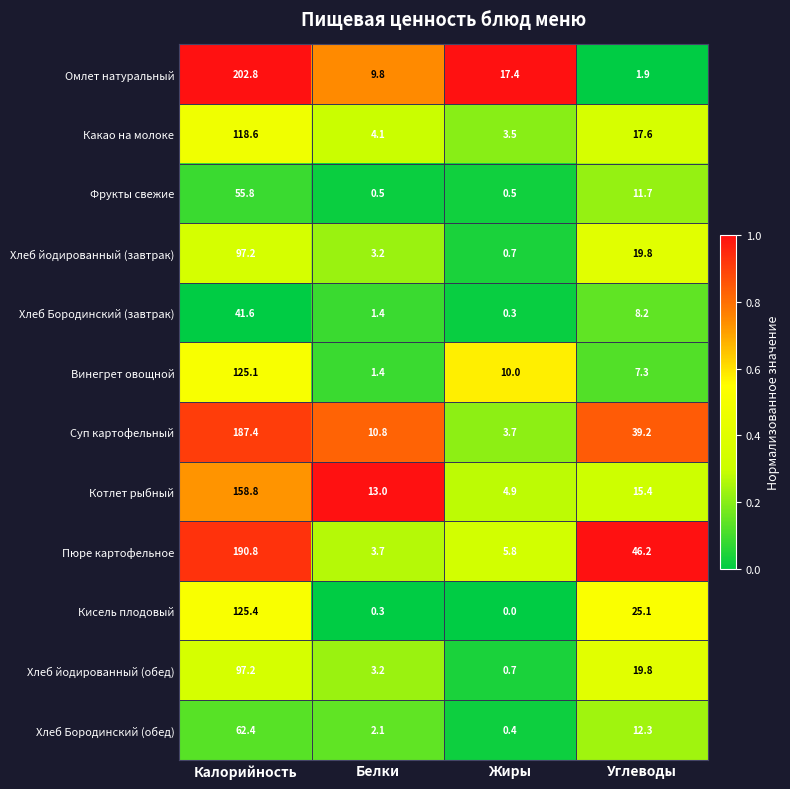

What is the sum of the Котлет рыбный values at Белки and Жиры?

17.9